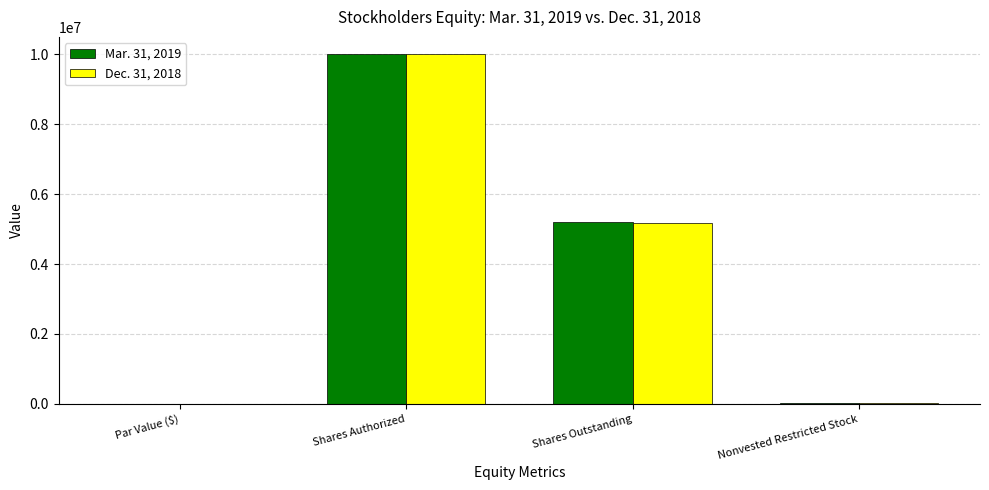

Which category has the highest value in the Mar. 31, 2019 series?

Shares Authorized